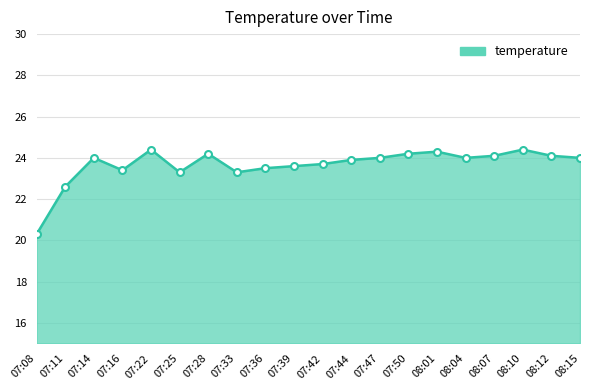

What is the change in value from 07:33 to 07:44?

+0.6